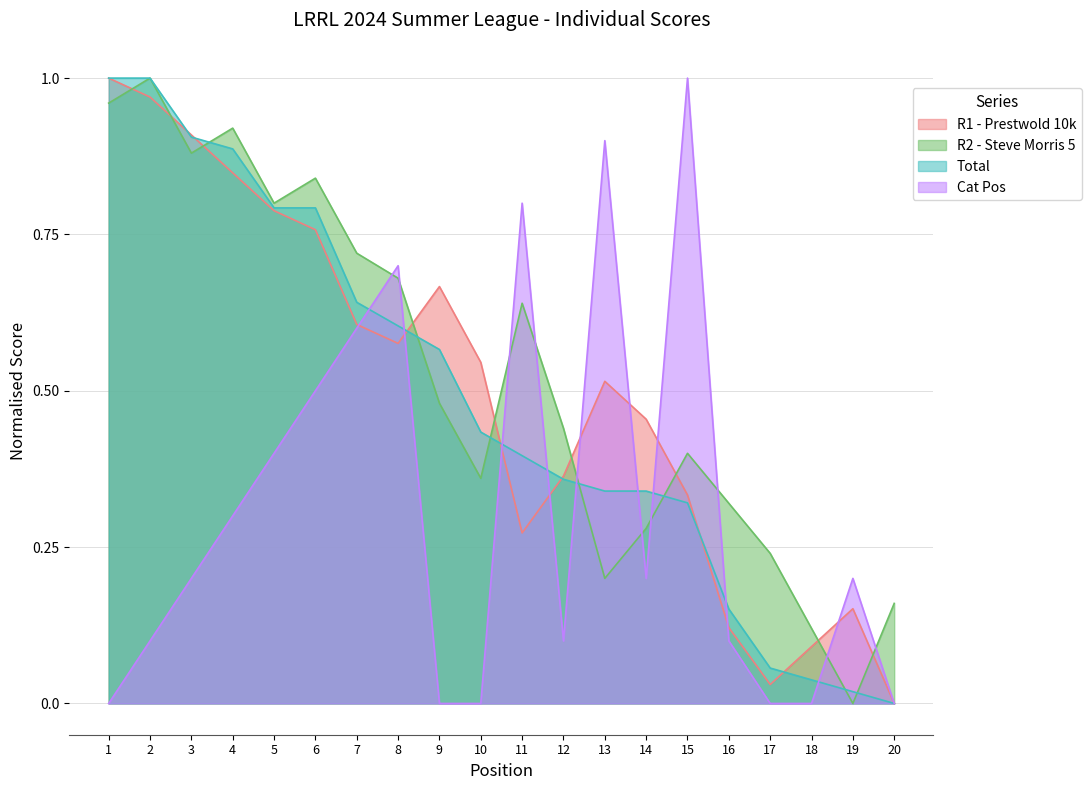

What is the difference between the maximum and minimum values in the R1 - Prestwold 10k series?

1.0